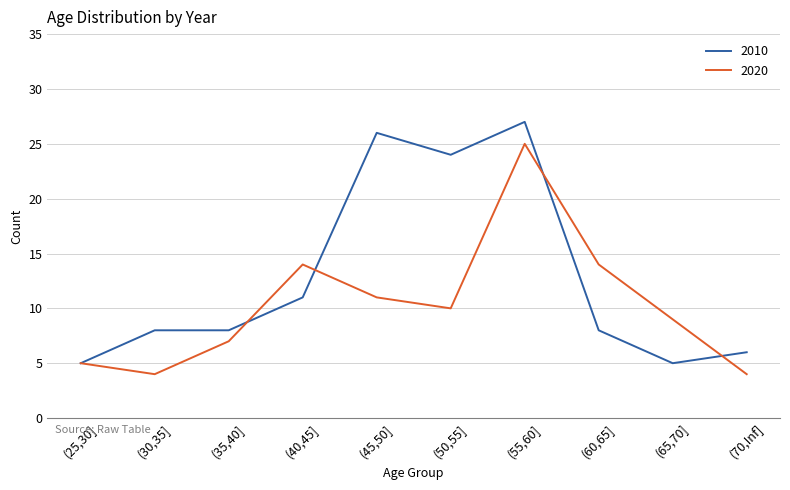

What is the total value across all series at (70,Inf]?

10